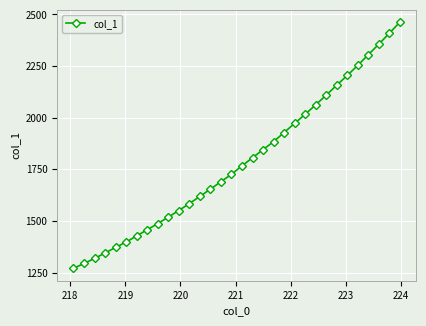

What is the value of the 11th point from the left?

1550.3